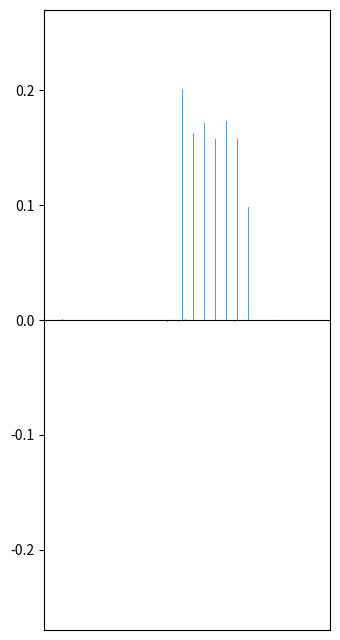

The value at 0 is 0.0. True or false?

False